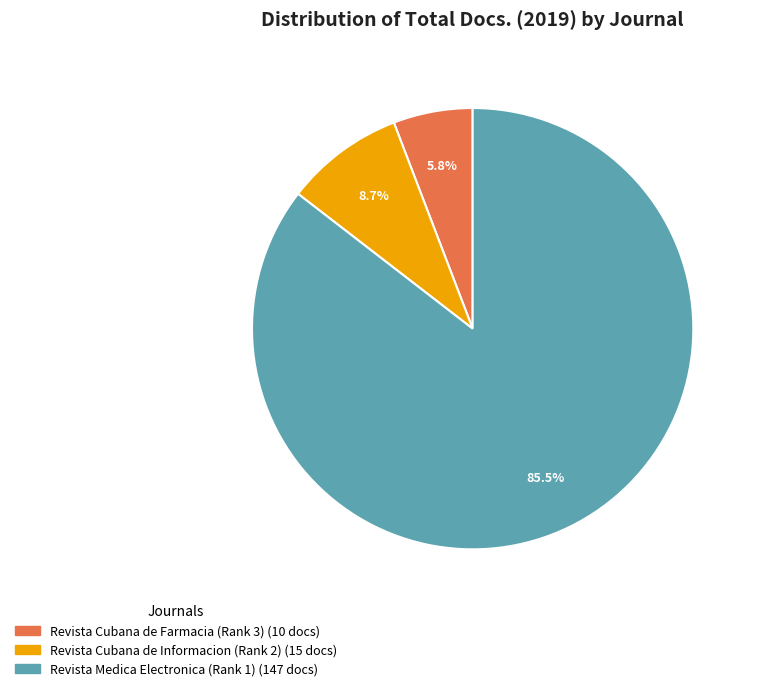

Combined, do Revista Cubana de Farmacia (Rank 3) and Revista Cubana de Informacion (Rank 2) account for over 50%?

No